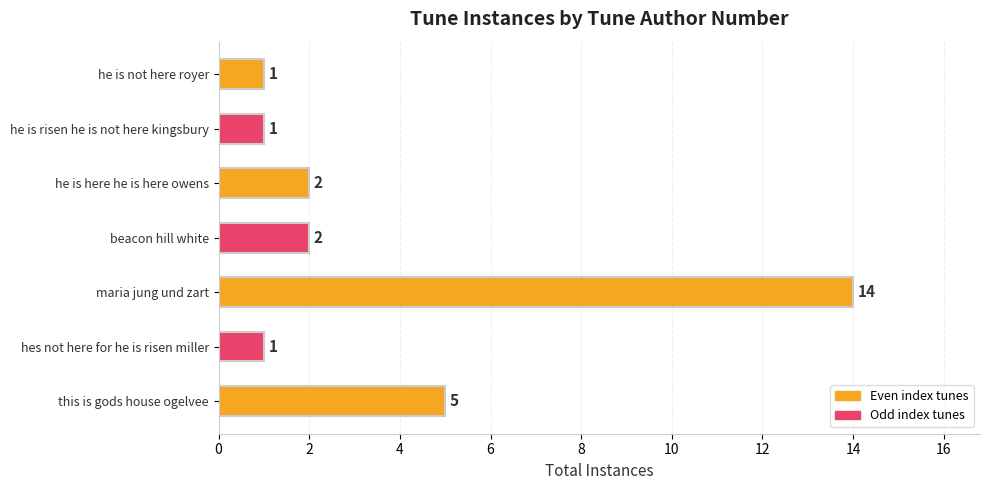

Reading top to bottom, transcribe all the data shown in this chart.

he is not here royer=1	he is risen he is not here kingsbury=1	he is here he is here owens=2	beacon hill white=2	maria jung und zart=14	hes not here for he is risen miller=1	this is gods house ogelvee=5